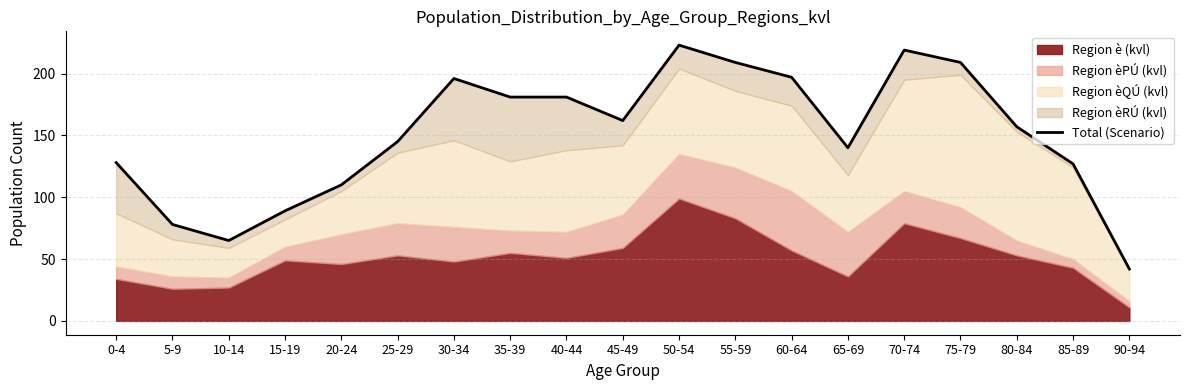

How many categories are shown in the chart?

19